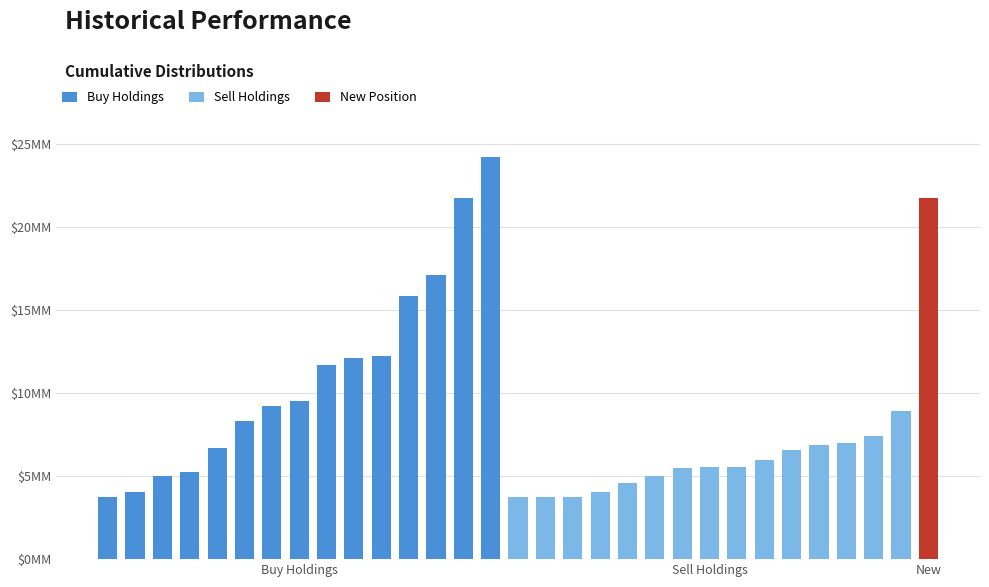

Which series has the largest range (max minus min)?

Buy